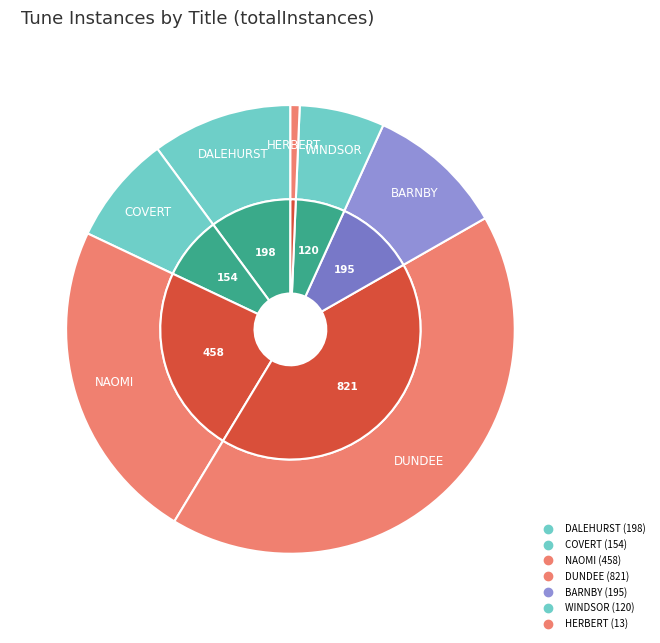

Combined, do DUNDEE and DALEHURST account for over 50%?

Yes